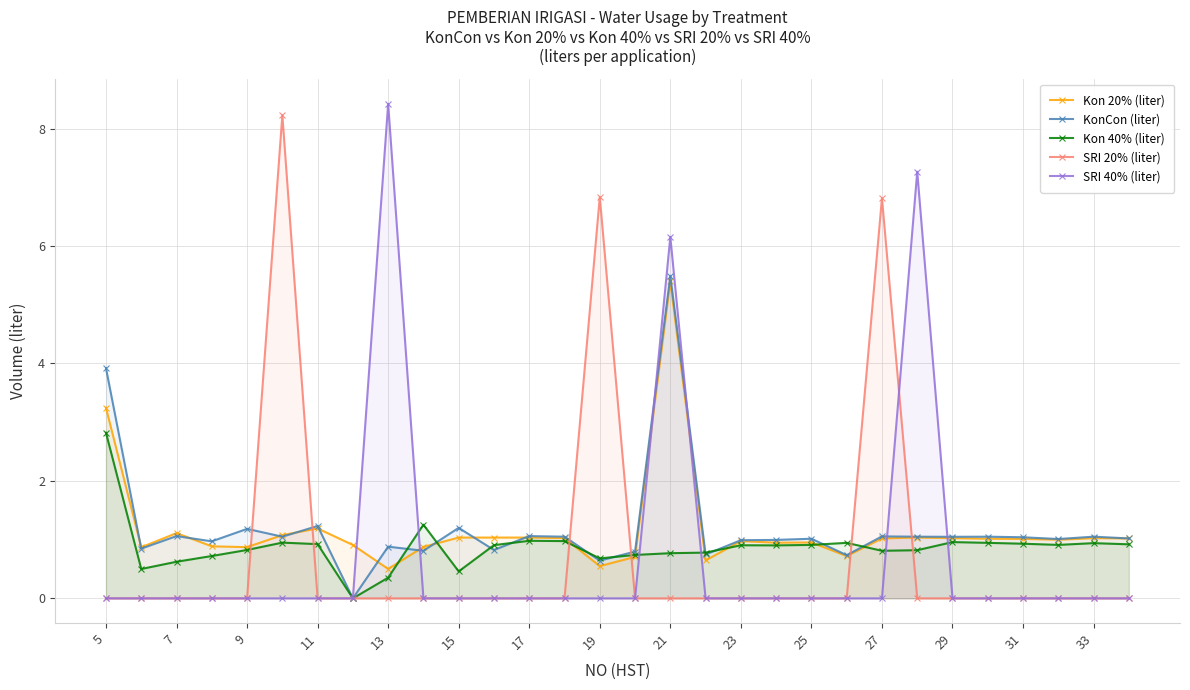

How many values in the Kon 20% (liter) series exceed 1?

16